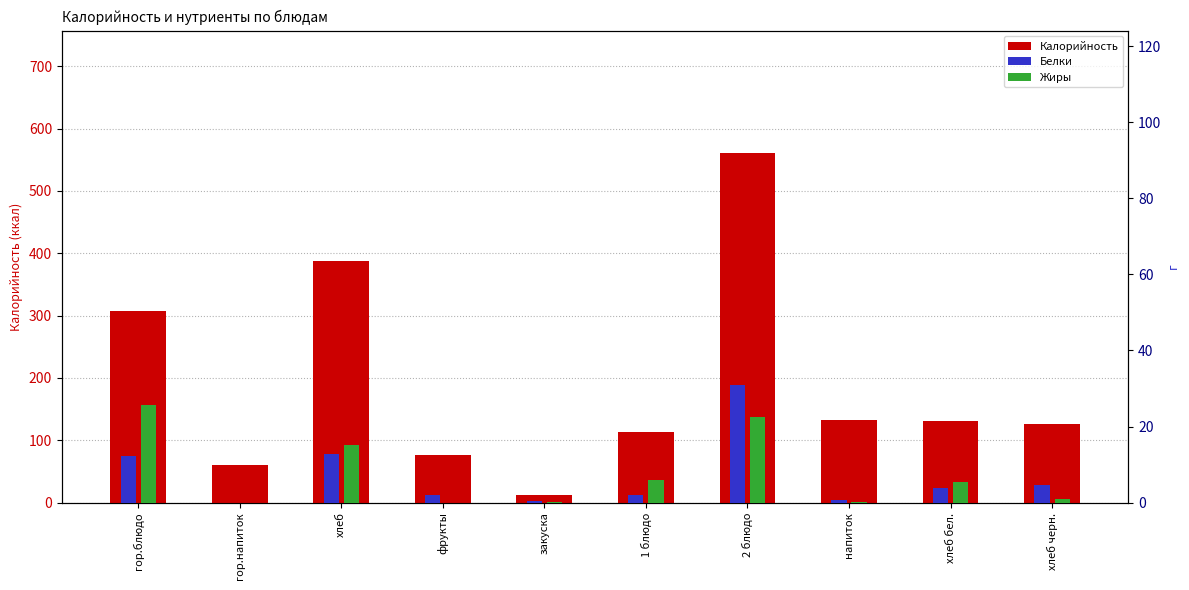

What is the value of the Белки bar at the 1st from the left?

12.3